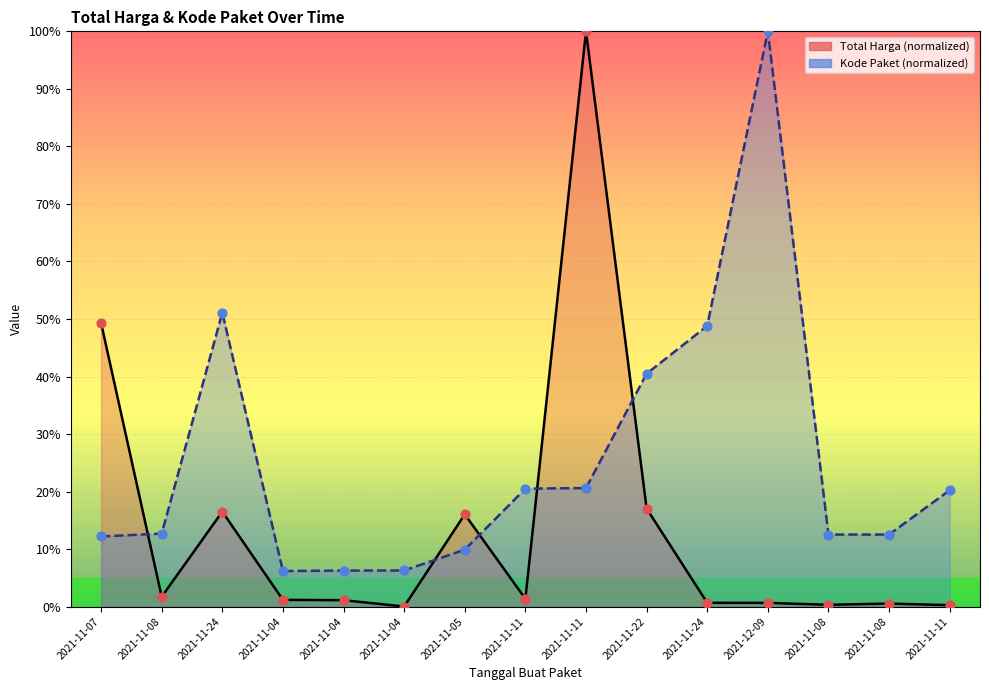

Which series has the largest total across all categories?

Kode Paket